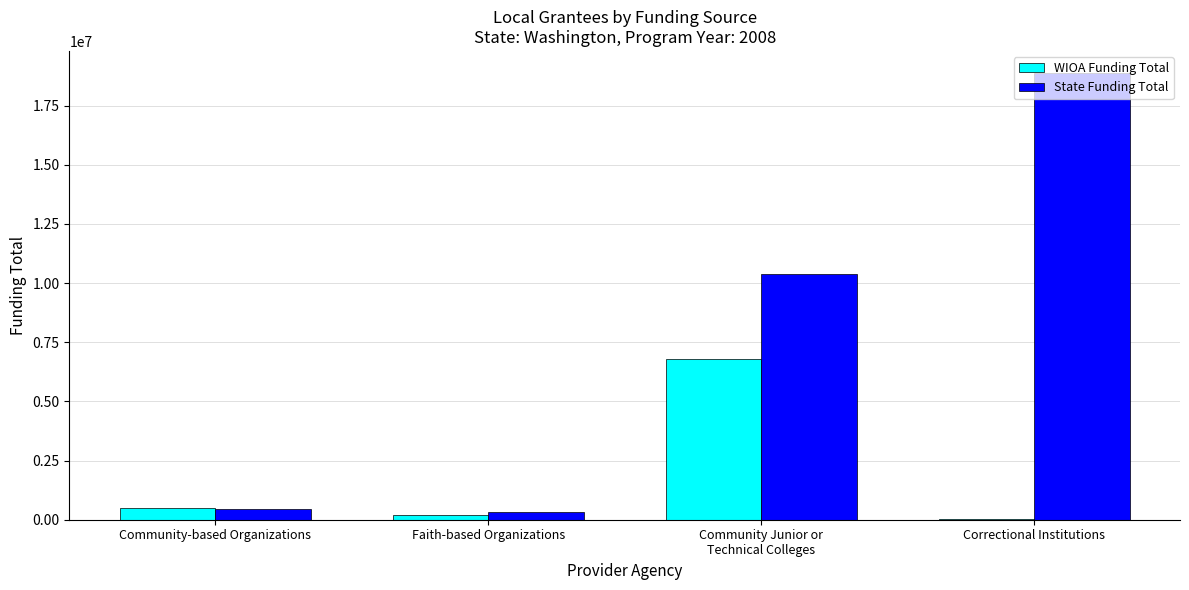

What is the sum of all State Funding Total values?

30052117